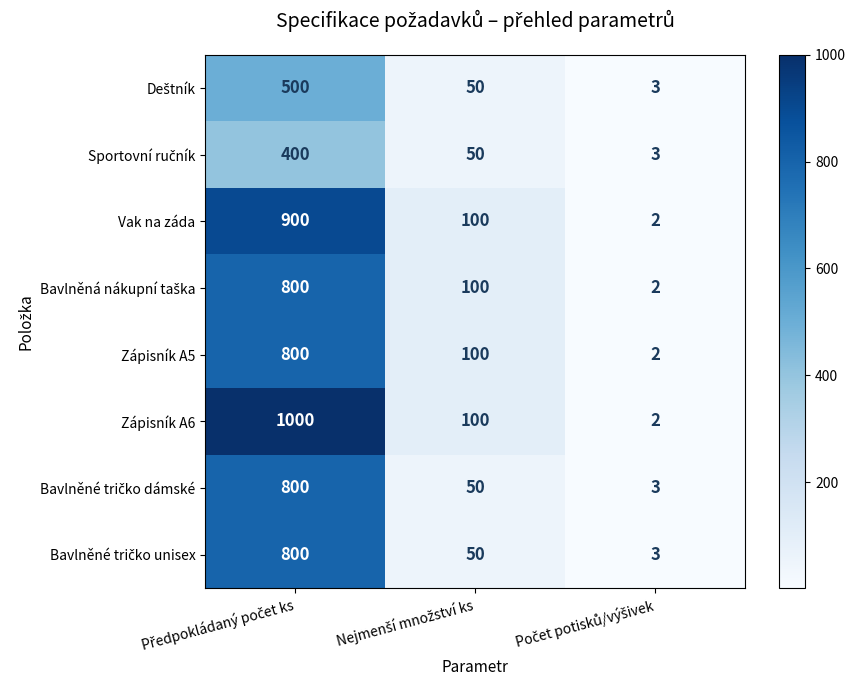

Count the number of categories in the chart.

3